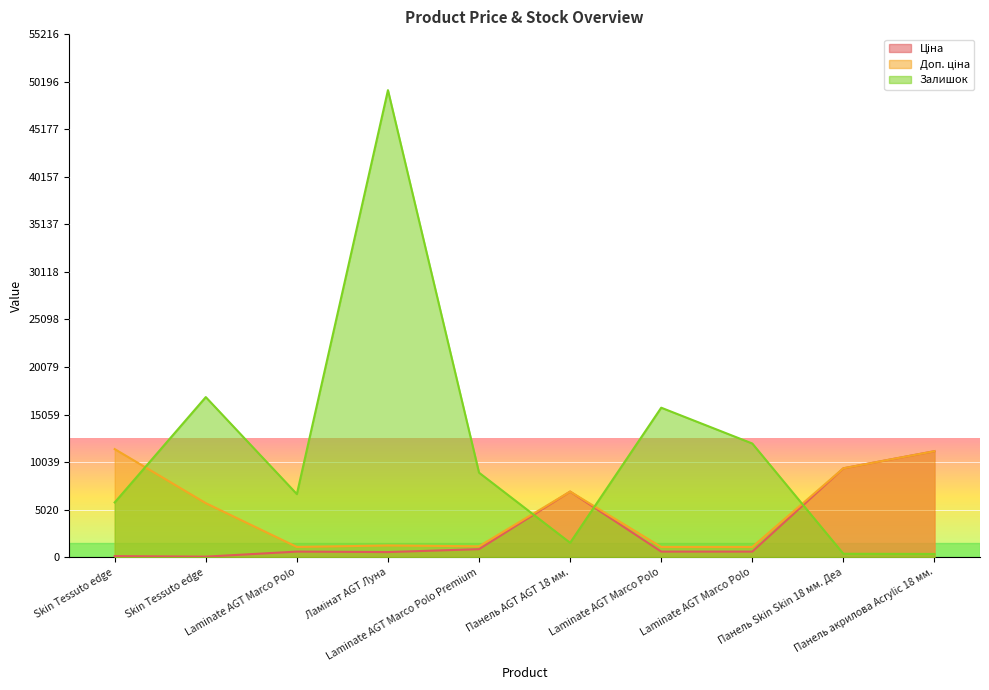

Does the chart display data point markers on the line(s)?

No